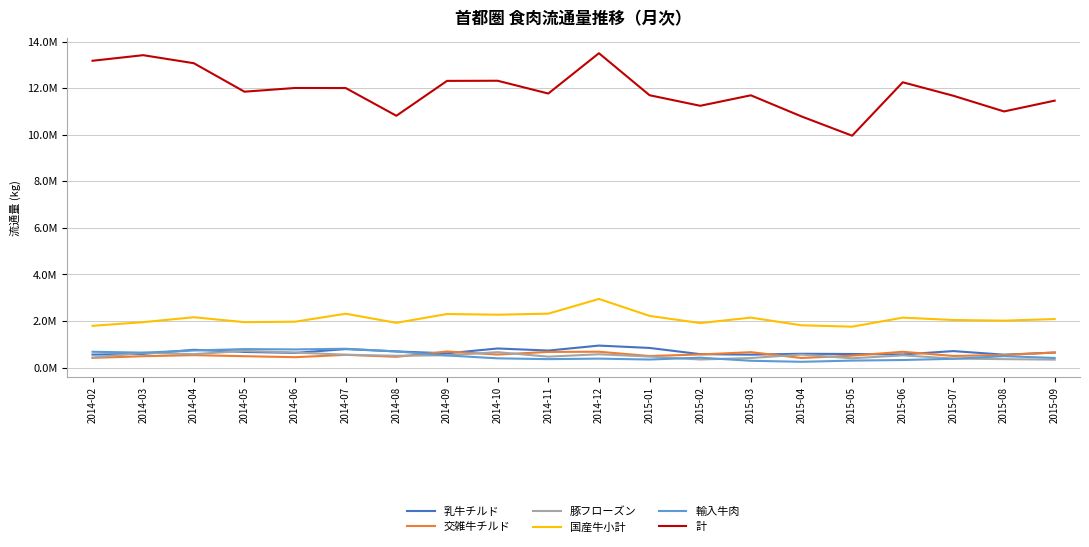

How many data points in 国産牛小計 are less than 2081473?

10